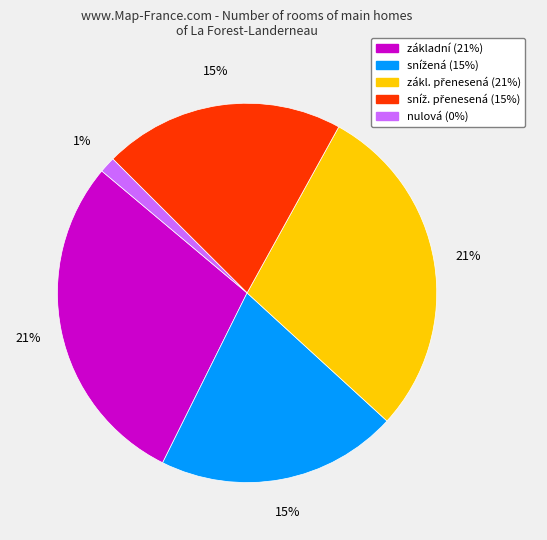

Is the sum of zákl. přenesená and základní greater than half?

Yes